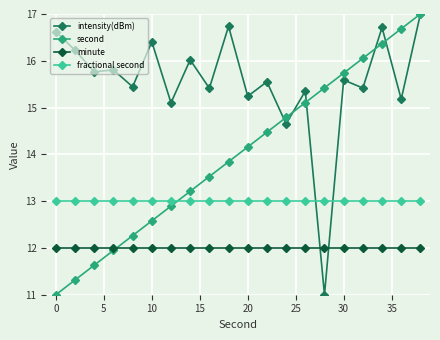

List the series in order of their overall mean, lowest first.

minute, fractional second, second, intensity(dBm)